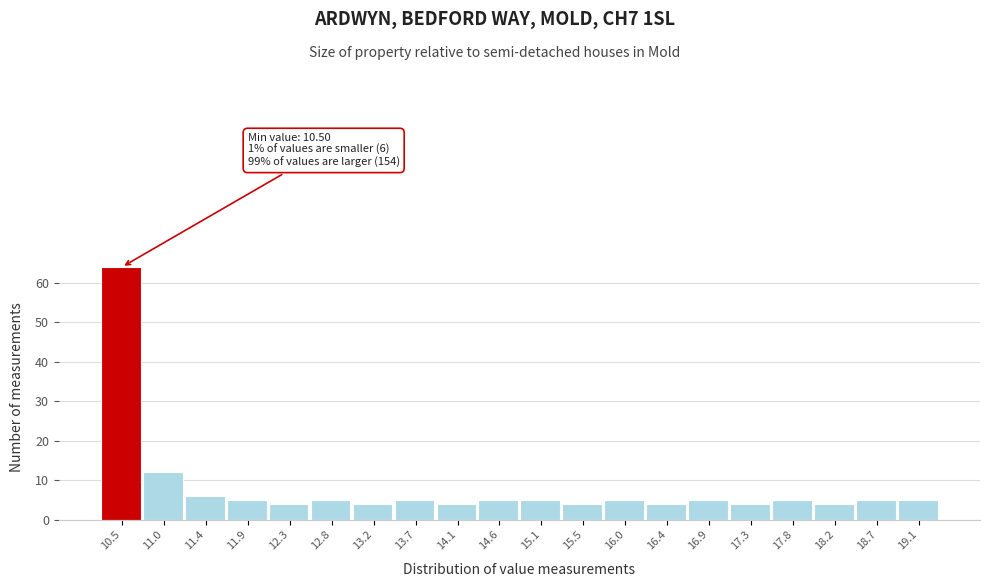

Reading left to right, transcribe all the data shown in this chart.

10.5=64	11.0=12	11.4=6	11.9=5	12.3=4	12.8=5	13.2=4	13.7=5	14.1=4	14.6=5	15.1=5	15.5=4	16.0=5	16.4=4	16.9=5	17.3=4	17.8=5	18.2=4	18.7=5	19.1=5